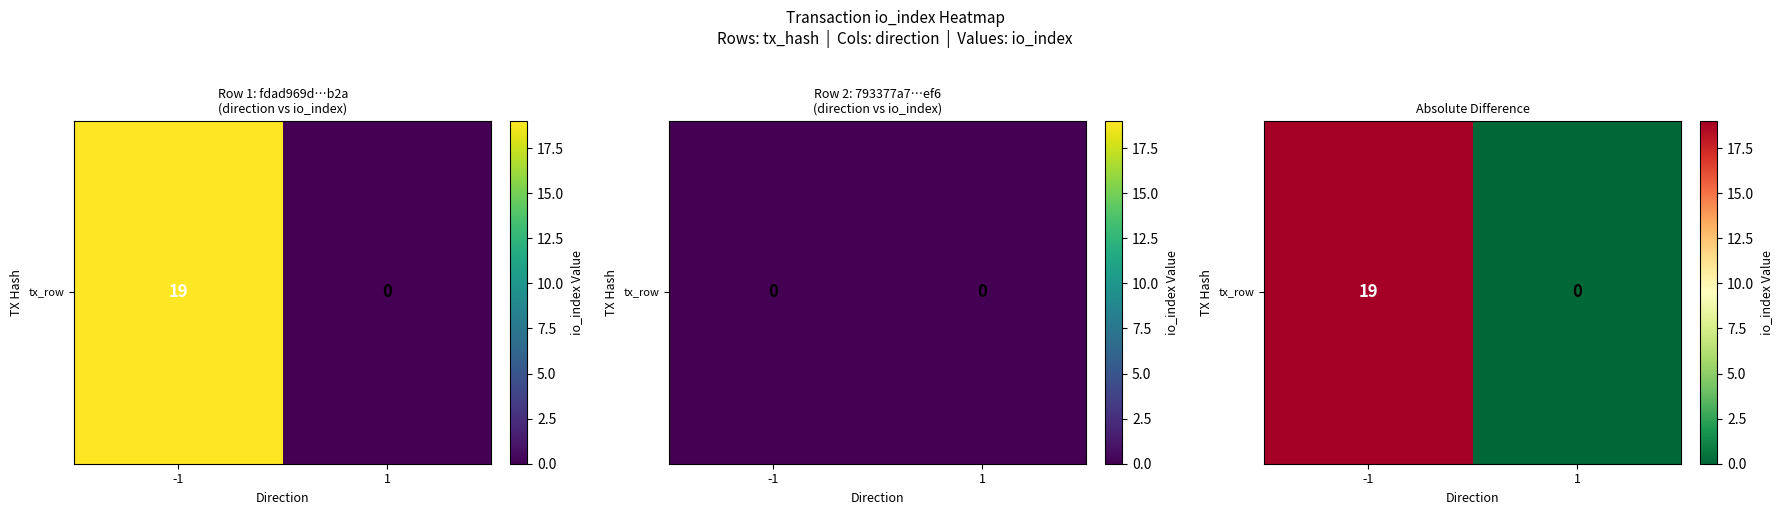

What value does the data have at -1, to the nearest 10?

20